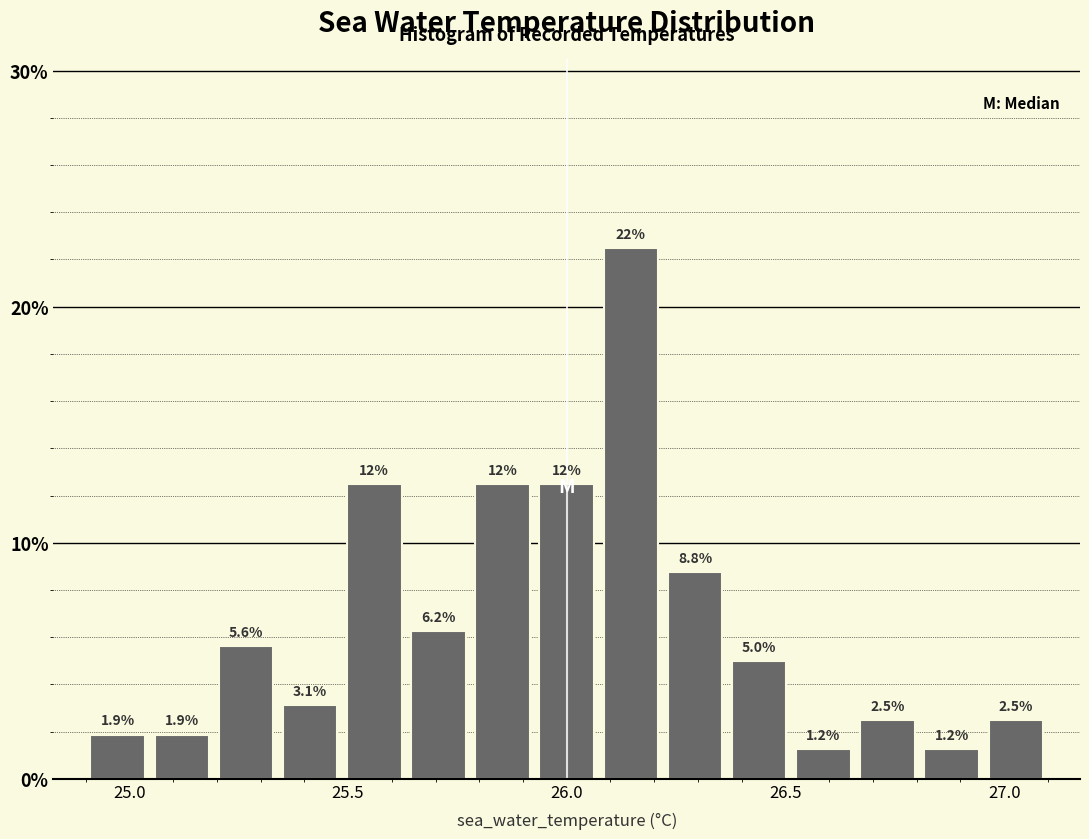

Around what value on the x-axis is the tallest bar? Give the approximate position of its centre, as read against the axis.

26.15